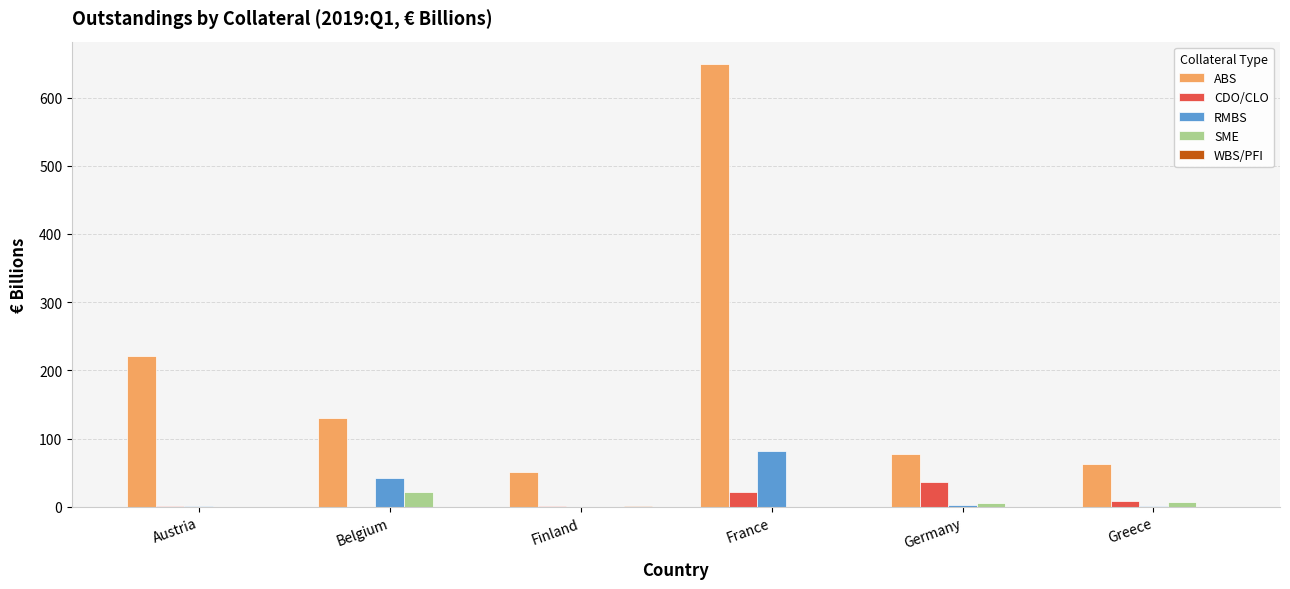

Which series changed the most between Austria and Belgium?

ABS